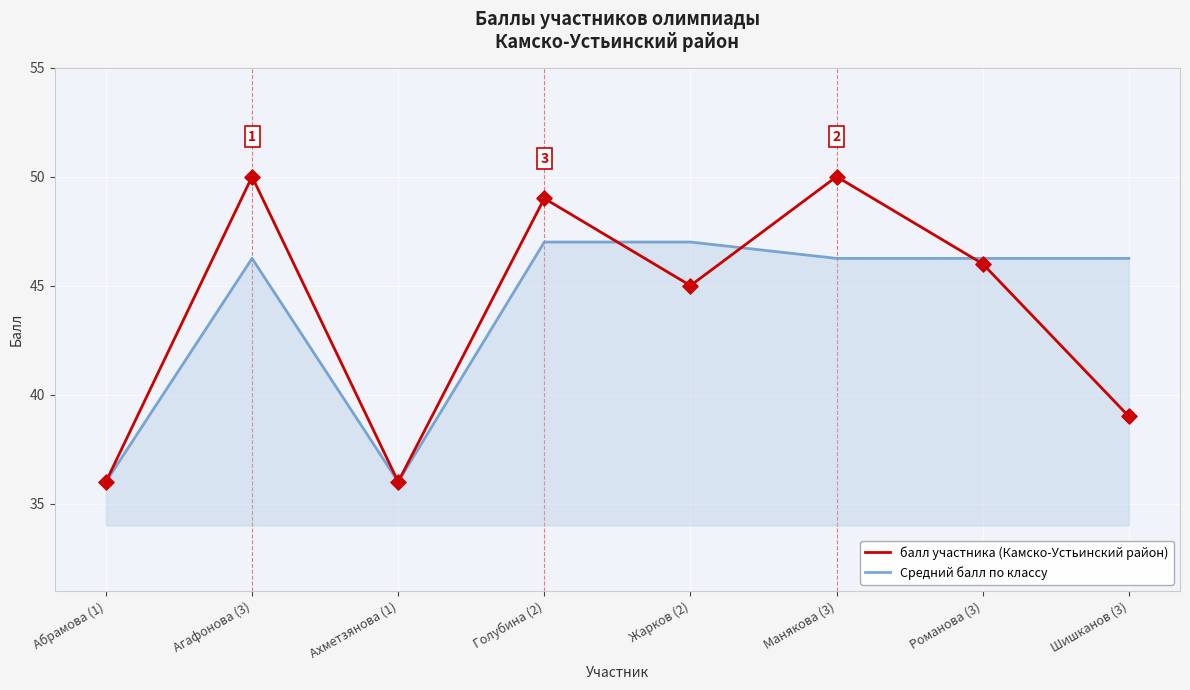

What is the total value across all series at Жарков (2)?

92.0